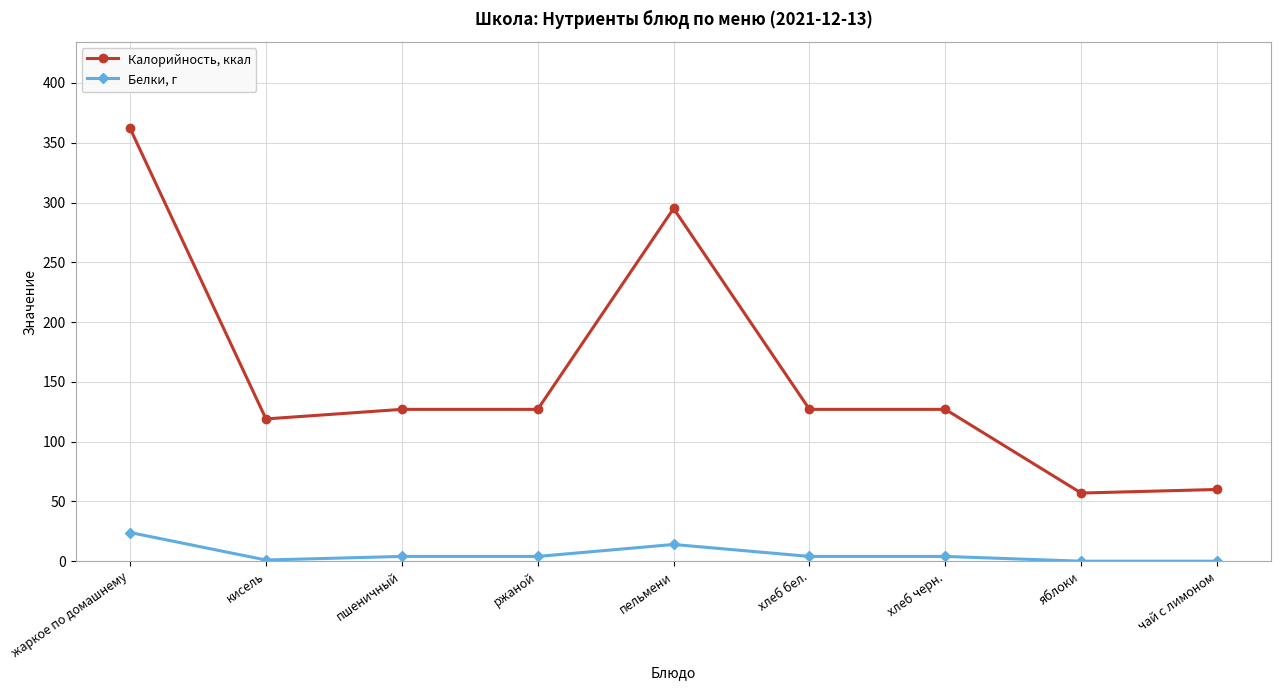

How many lines are shown in the chart?

2